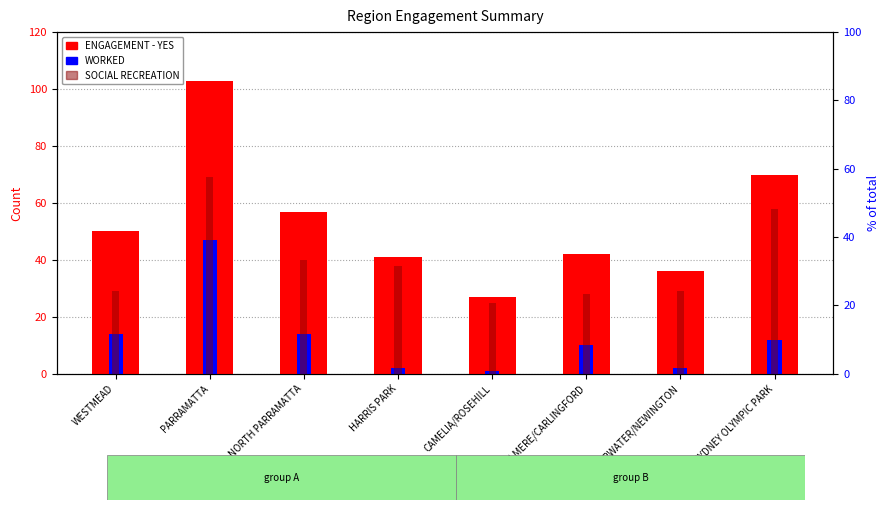

How many values in the WORKED series are below 12?

4